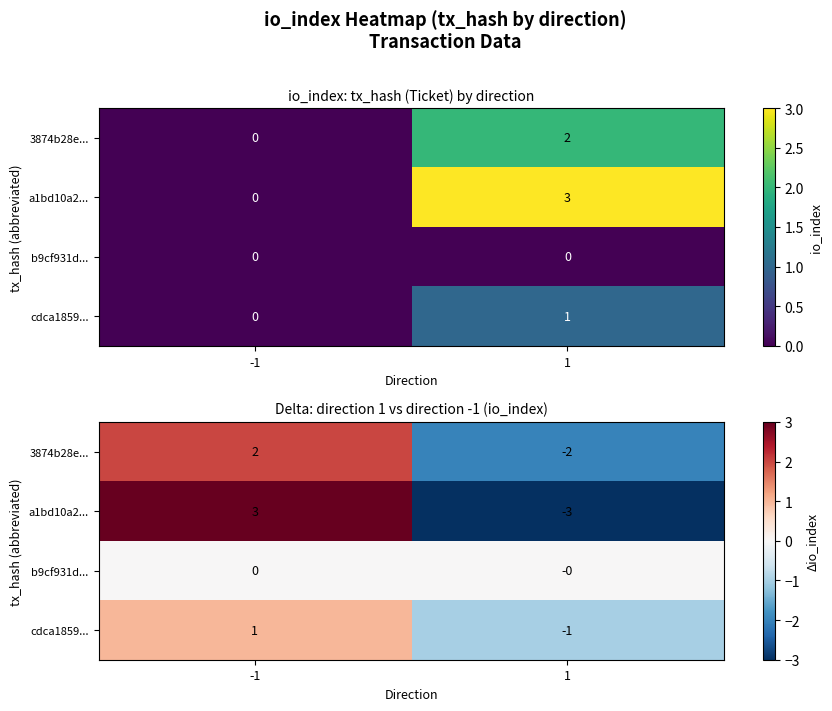

Rank the series by their maximum value, from highest to lowest.

a1bd10a2..., 3874b28e..., cdca1859..., b9cf931d...